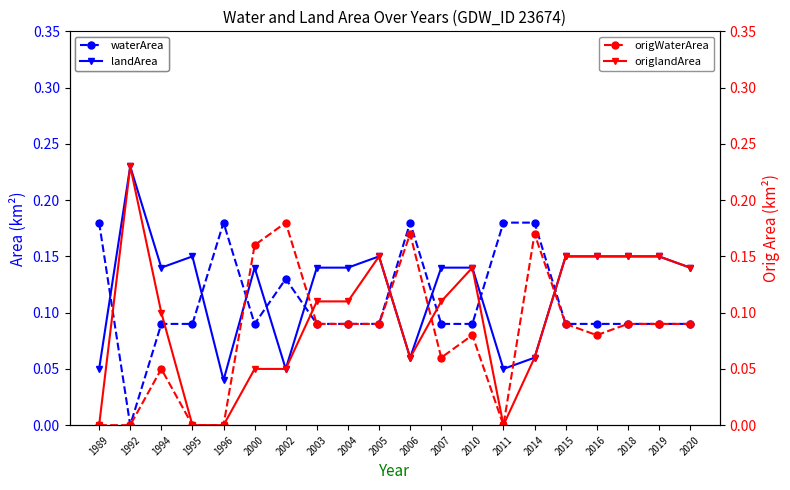

Rank the series by their average value, from lowest to highest.

origWaterArea, origlandArea, waterArea, landArea